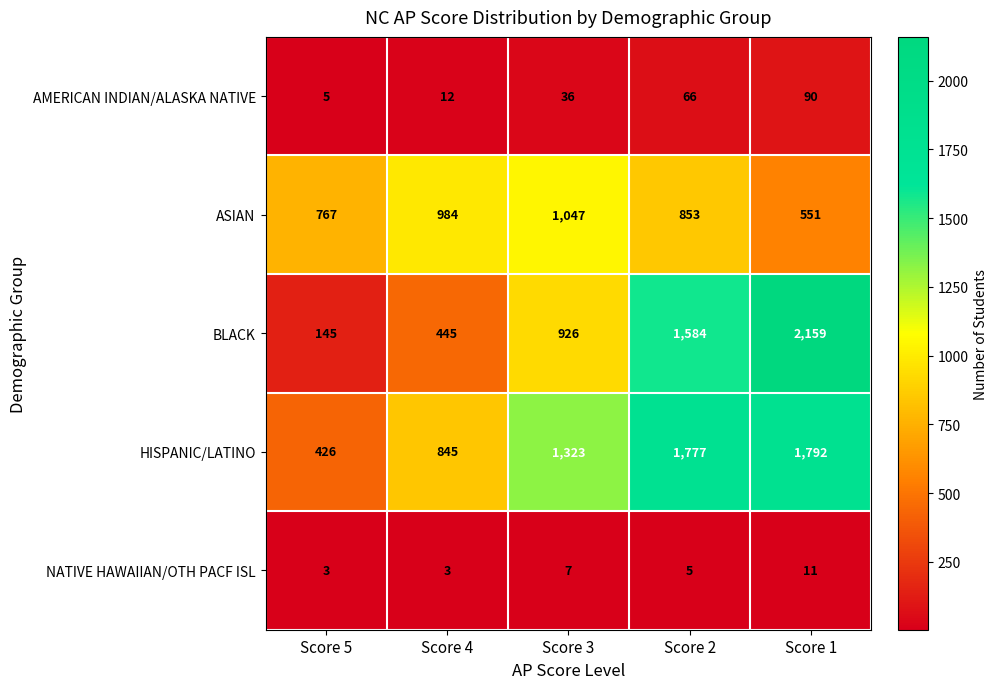

Between Score 3 and Score 2, which series saw the biggest shift?

BLACK